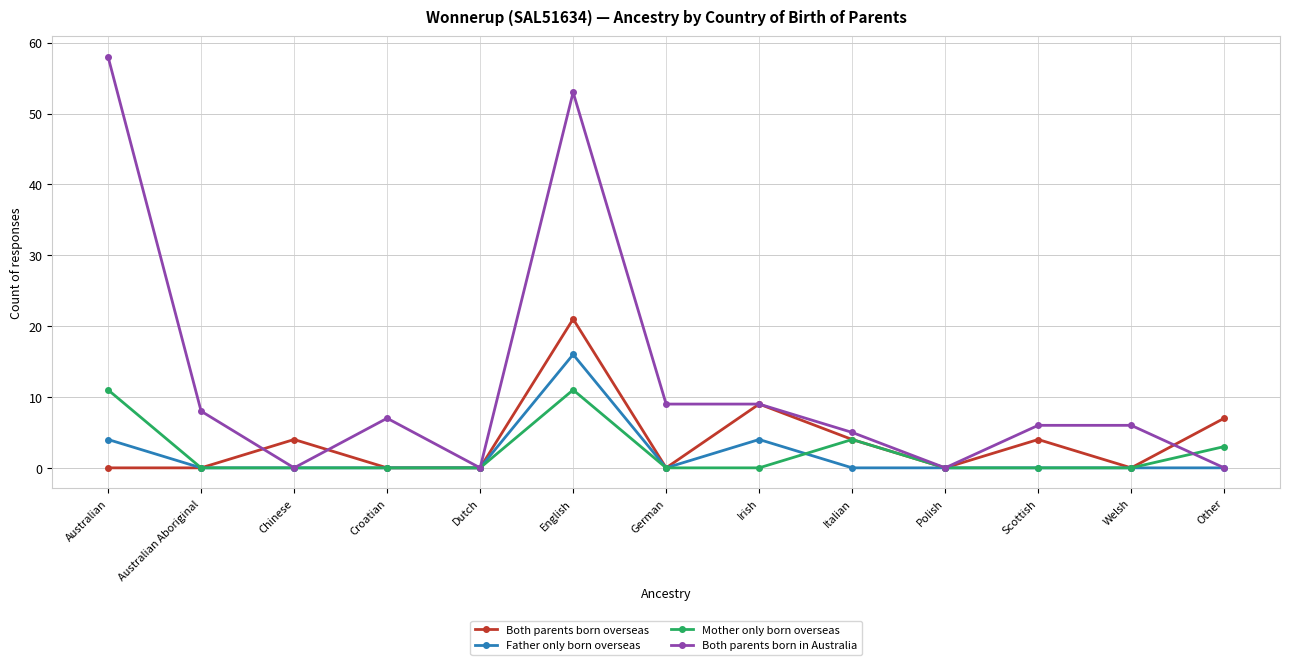

What is the label of the 7th point from the left?

German